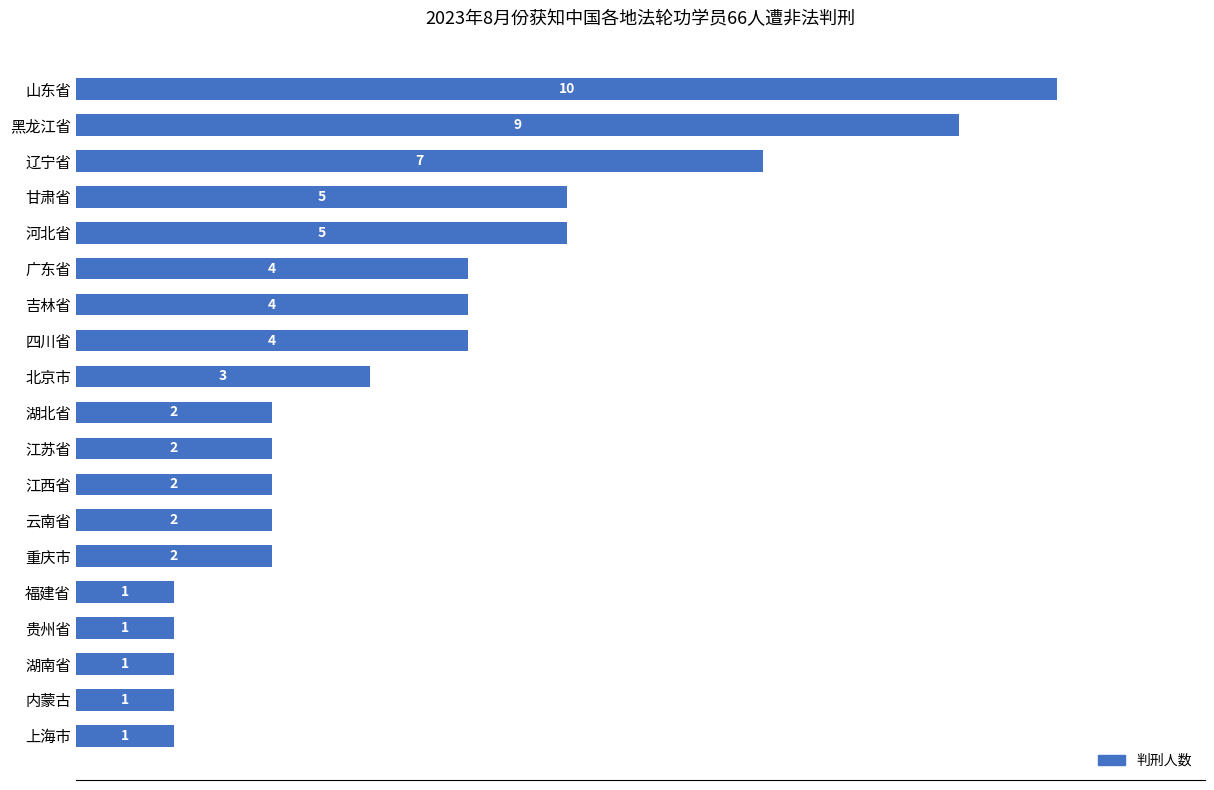

Reading top to bottom, extract all data points from this chart.

山东省=10	黑龙江省=9	辽宁省=7	甘肃省=5	河北省=5	广东省=4	吉林省=4	四川省=4	北京市=3	湖北省=2	江苏省=2	江西省=2	云南省=2	重庆市=2	福建省=1	贵州省=1	湖南省=1	内蒙古=1	上海市=1